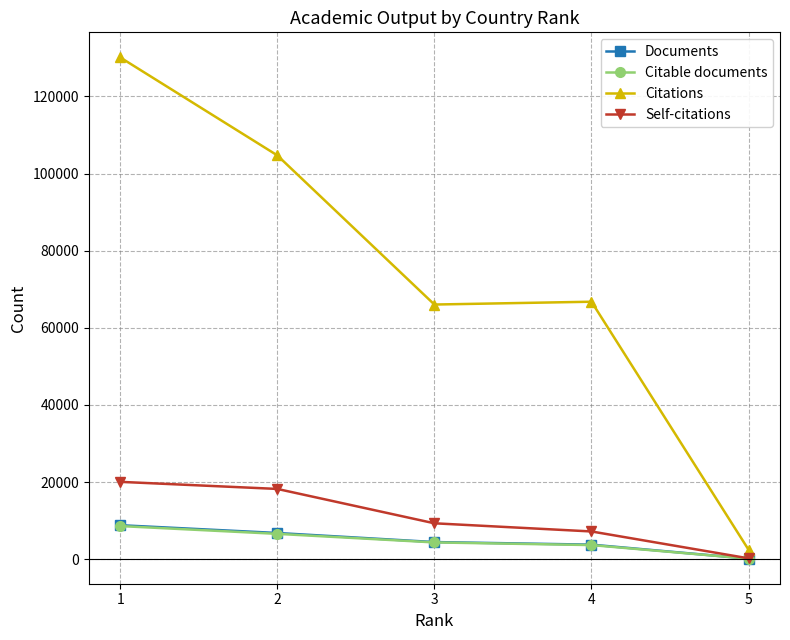

How many lines are shown in the chart?

4